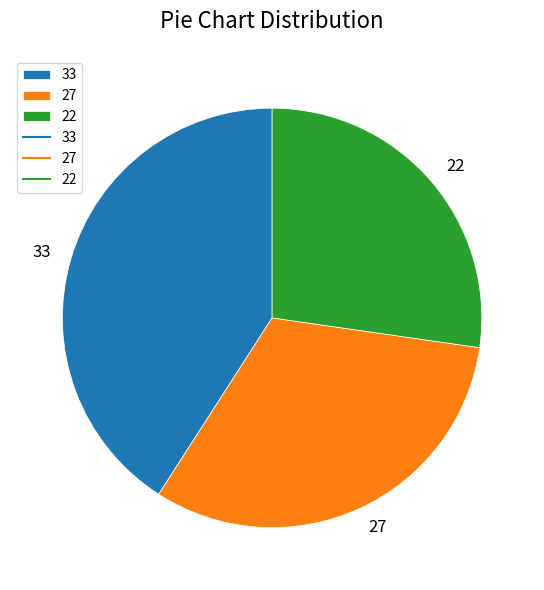

What is the smallest slice in the pie chart?

22